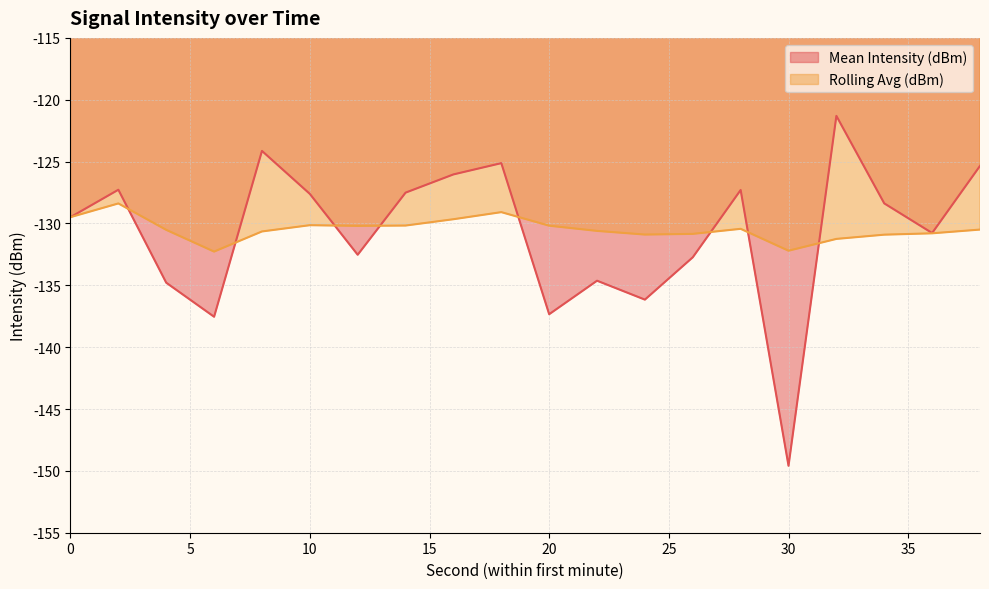

How many intersections are there between Mean Intensity (dBm) and Rolling Avg (dBm)?

8